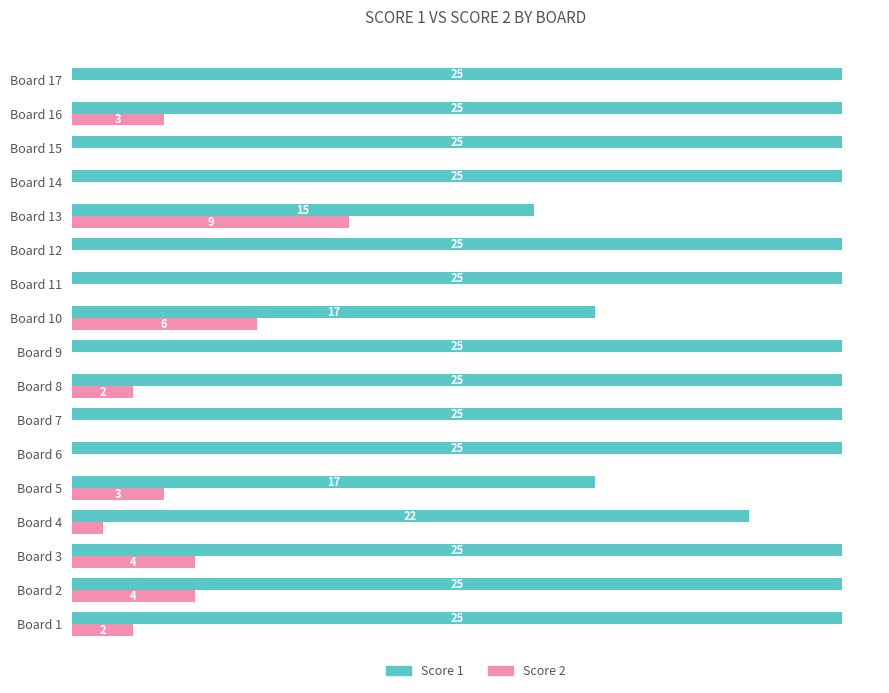

Which series has the largest total across all categories?

Score 1